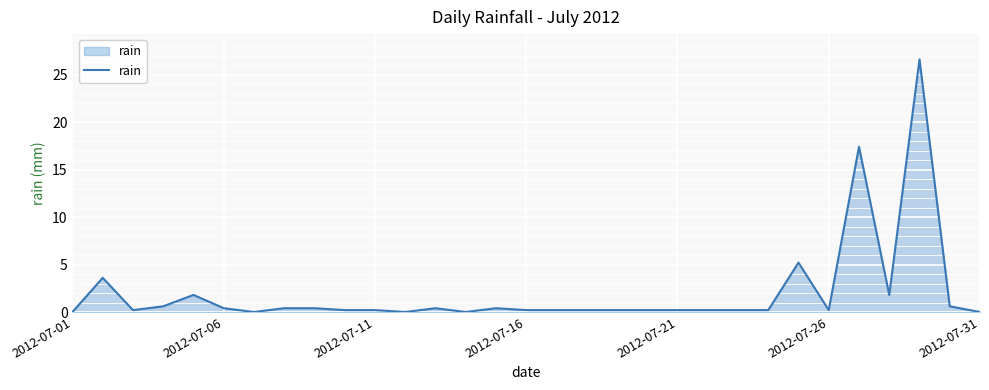

How many lines are shown in the chart?

1